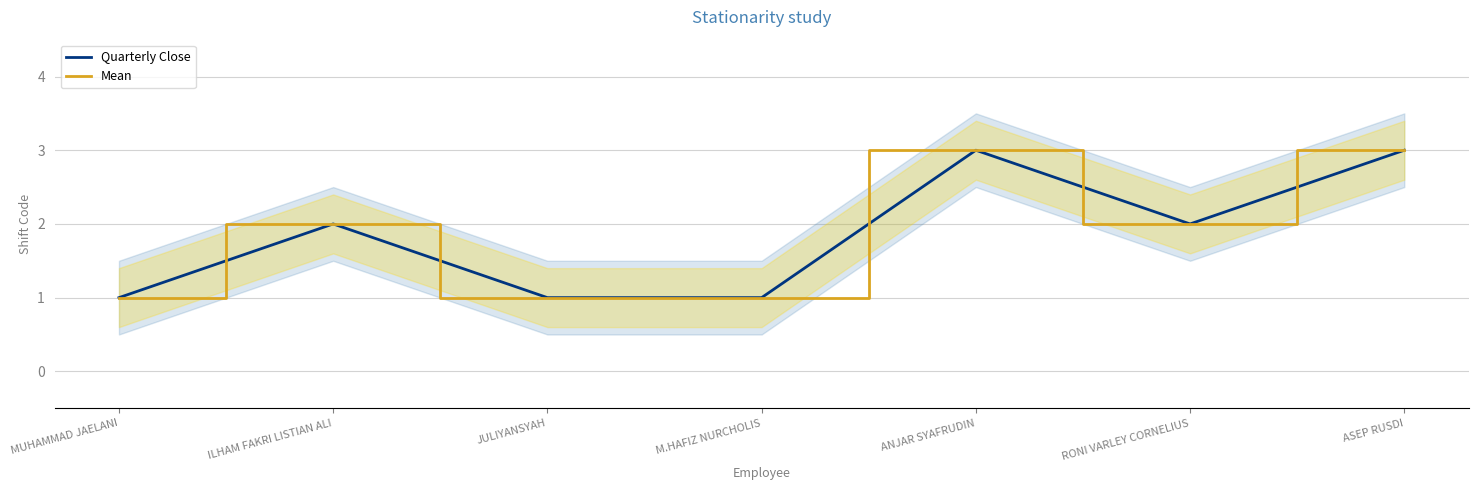

What is the smallest value displayed?

1